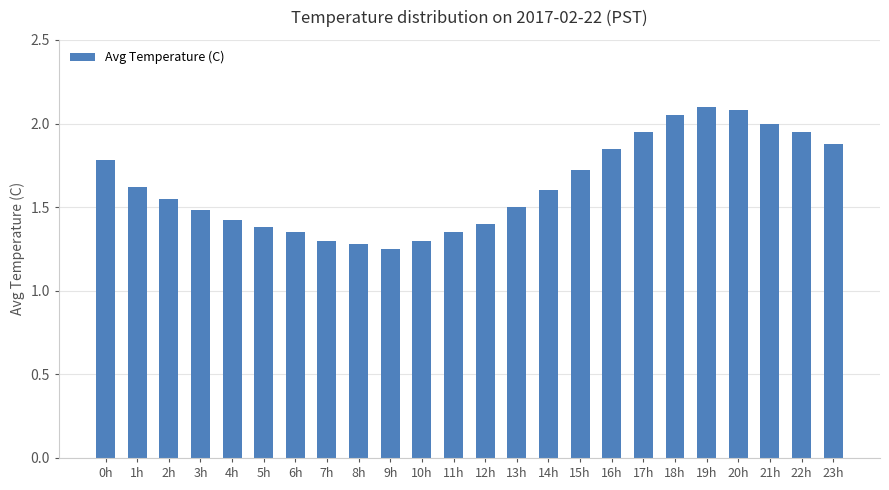

What is the label of the 13th bar from the right?

11h